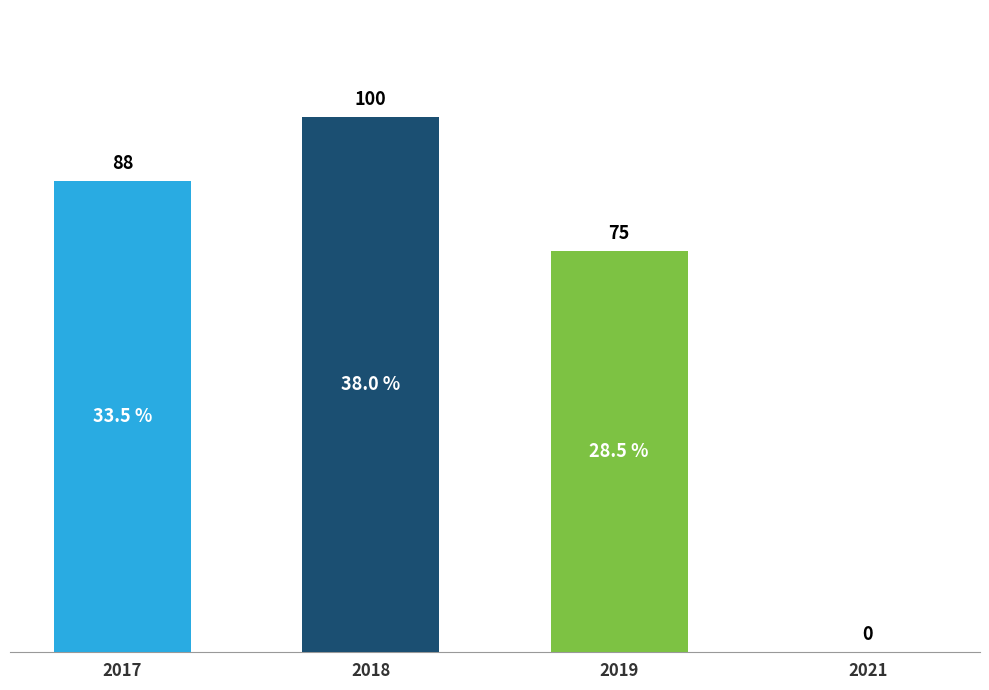

Are the bars horizontal?

No